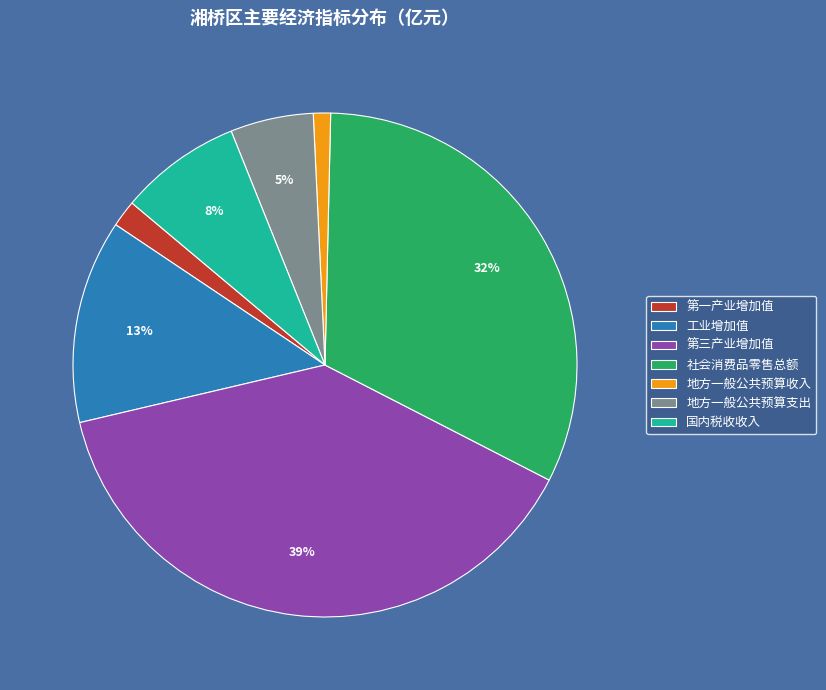

Is the sum of 地方一般公共预算支出 and 地方一般公共预算收入 greater than half?

No